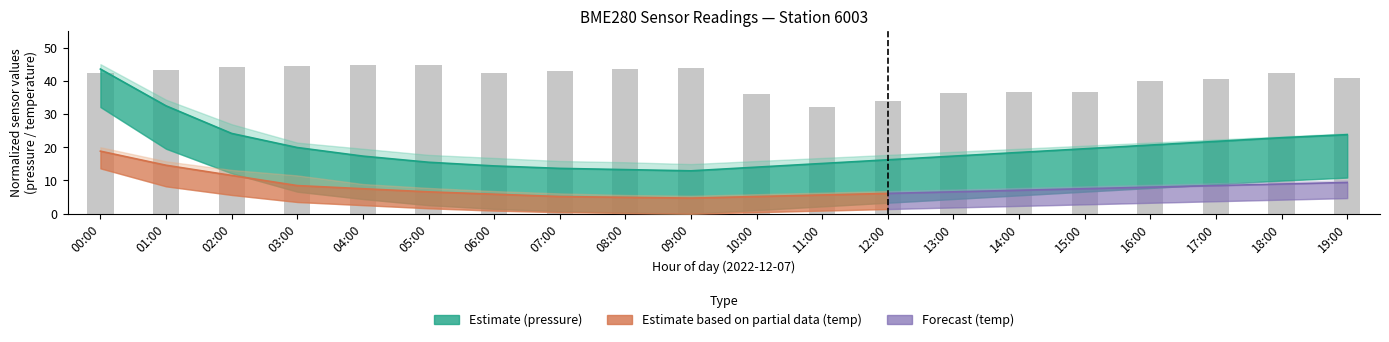

The value at 11:00 is 14.2. True or false?

False